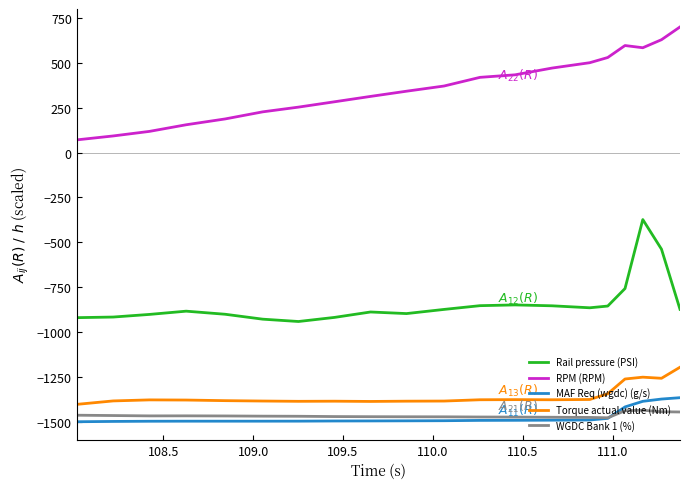

What is the lowest value of the WGDC Bank 1 (%) series?

-1478.0